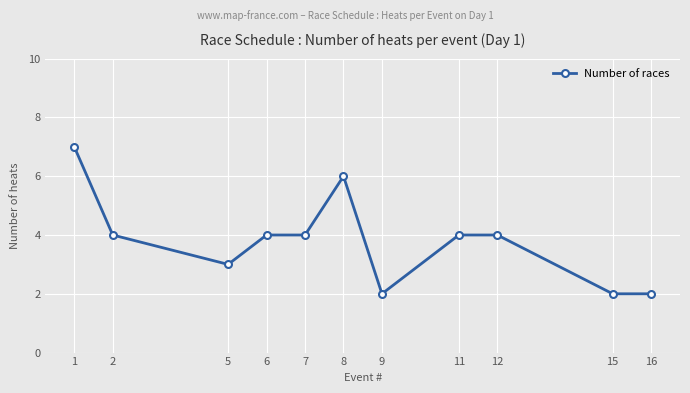

Does the chart have visible grid lines?

Yes